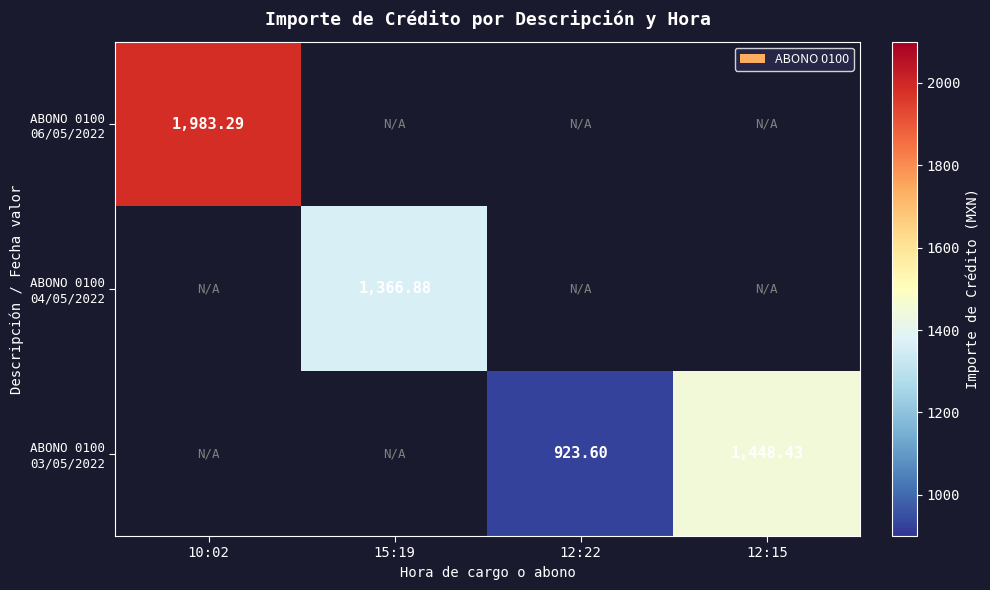

How many positive values does the ABONO 0100 03/05/2022 series have?

2